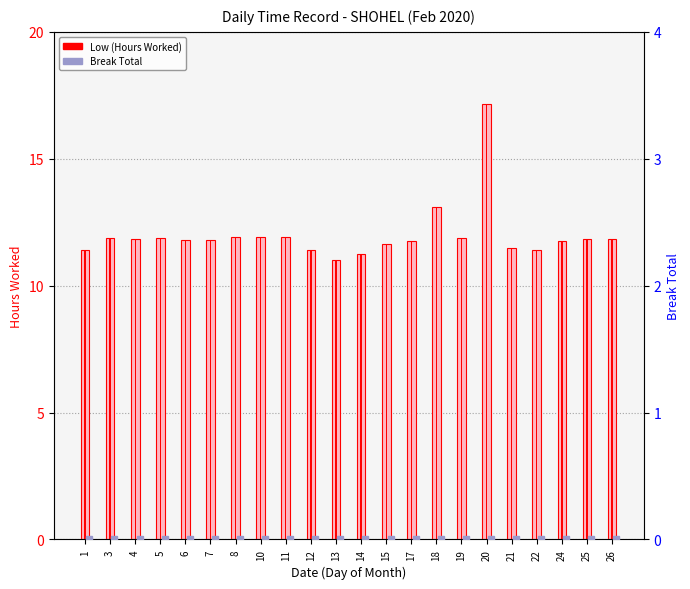

Which series has the largest total across all categories?

Low (Hours Worked)